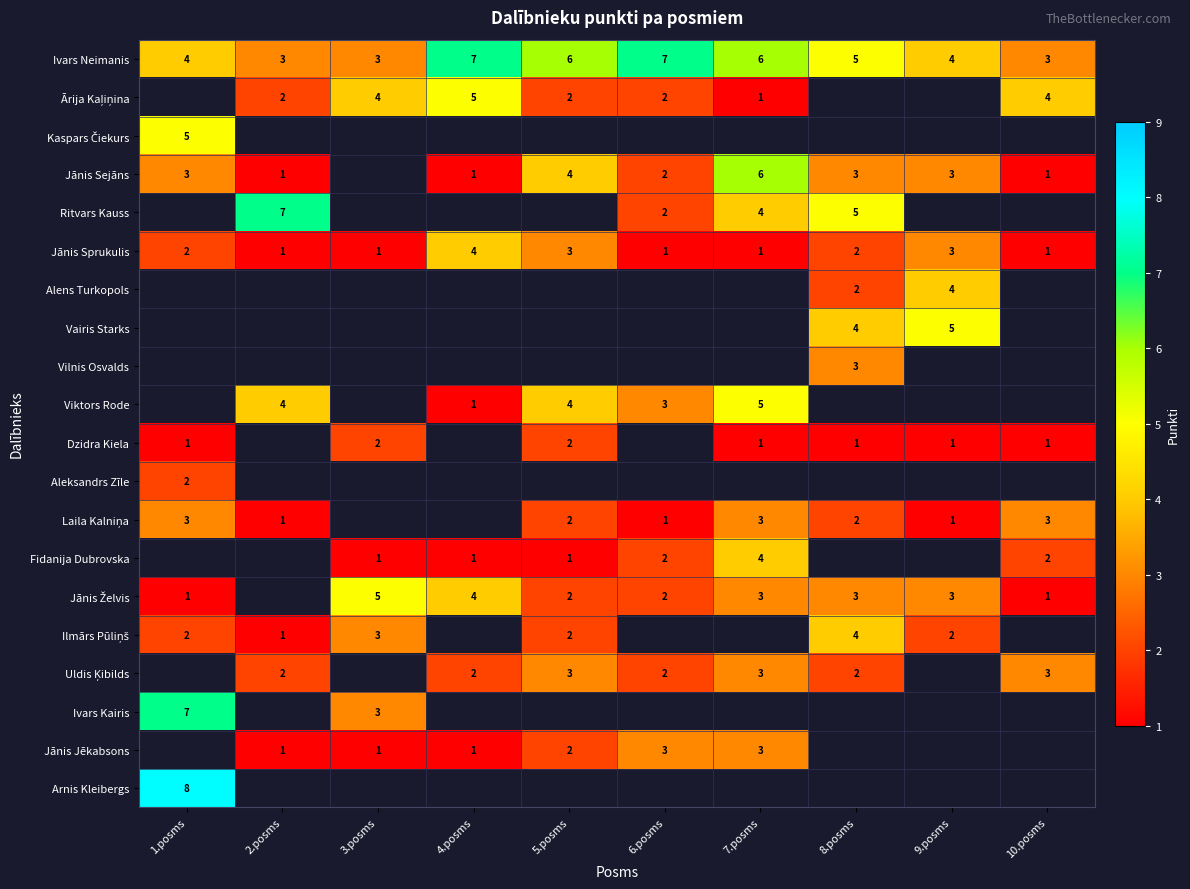

The Jānis Sprukulis series shows 3 at 8.posms. True or false?

False